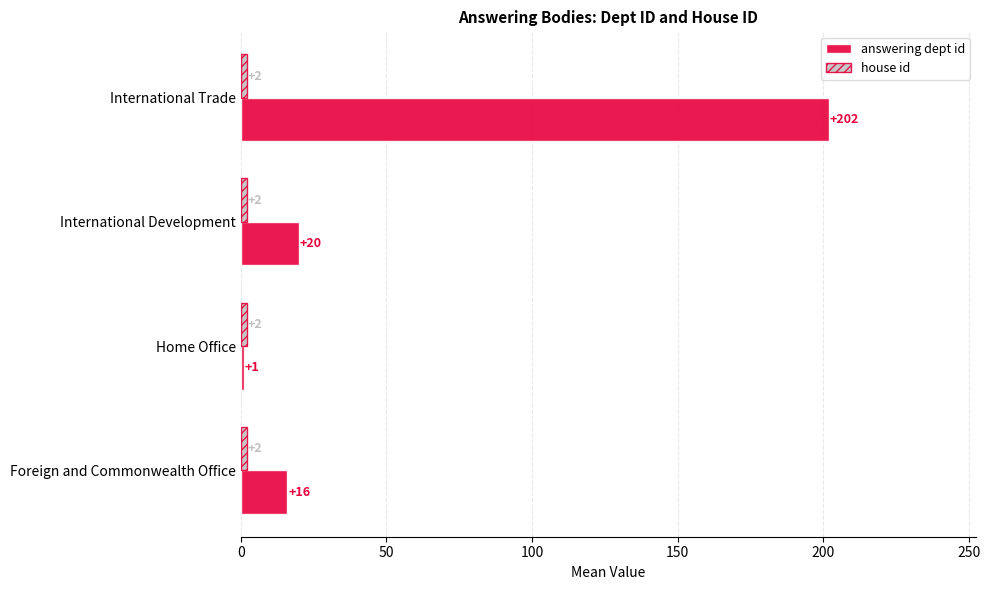

What is the maximum value shown in the chart?

202